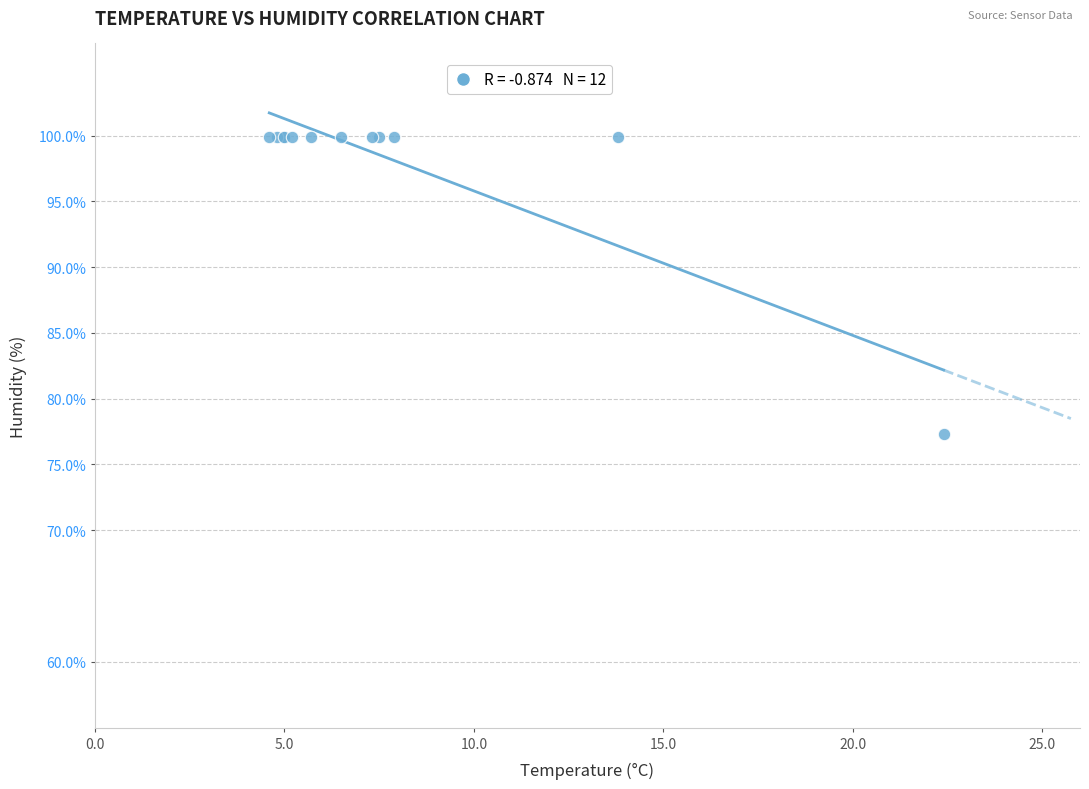

What Y value in the scatter plot is closest to 88?

77.3